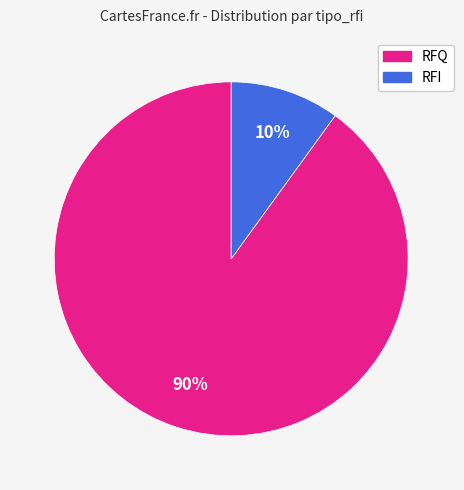

Is there a majority slice in this chart?

Yes